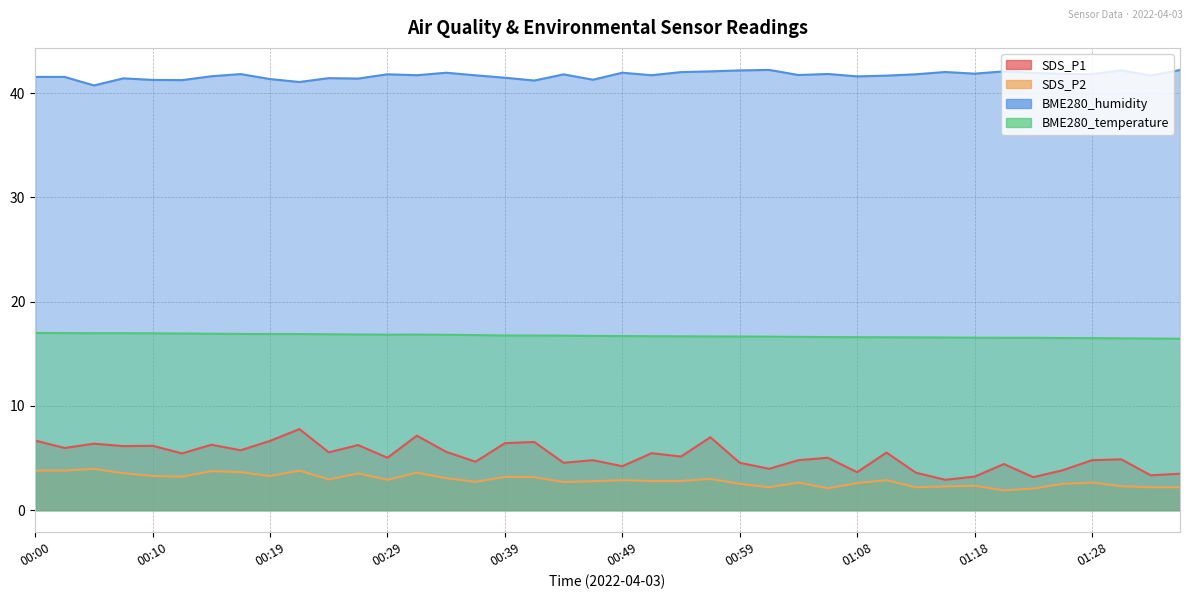

The value of BME280_temperature at 00:17 is 6.4. True or false?

False